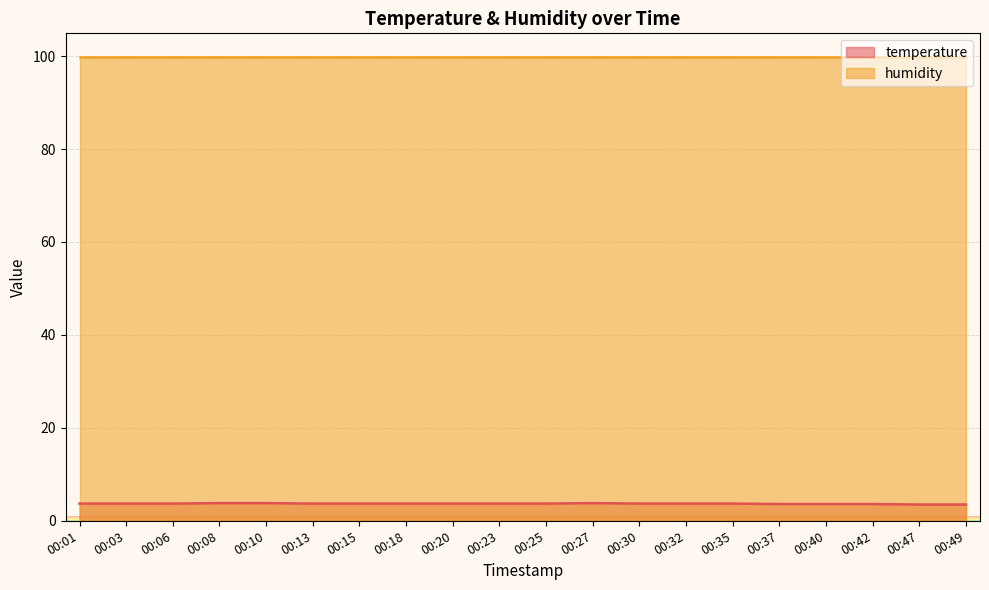

What is the ratio of the value at 00:30 to the value at 00:15?

1.0